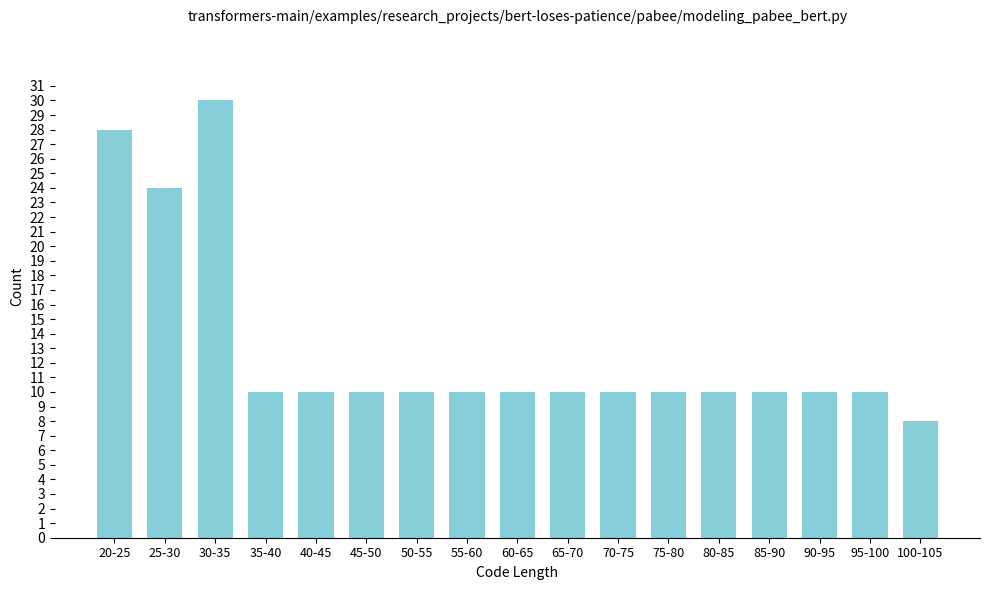

Reading right to left, what are all the values shown in this chart?

100-105=8	95-100=10	90-95=10	85-90=10	80-85=10	75-80=10	70-75=10	65-70=10	60-65=10	55-60=10	50-55=10	45-50=10	40-45=10	35-40=10	30-35=30	25-30=24	20-25=28